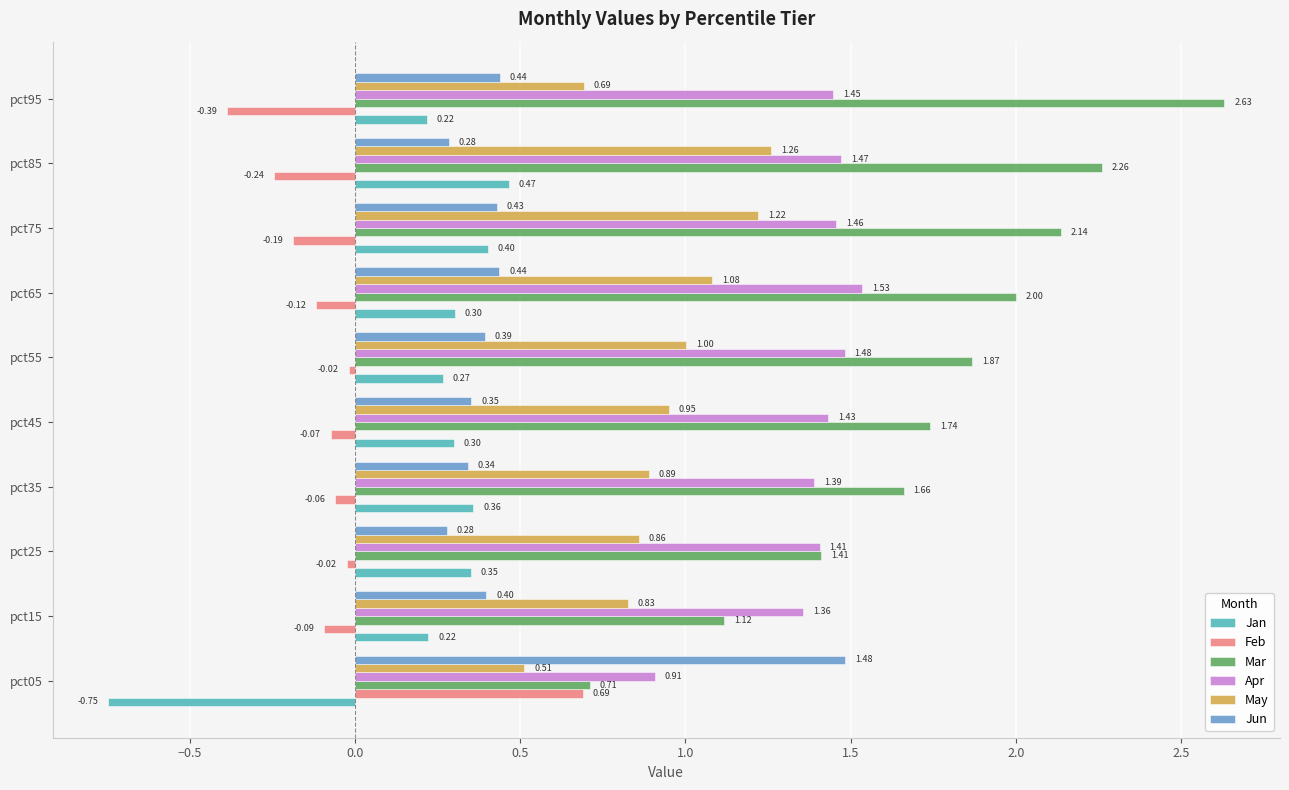

What is the difference between the highest and lowest values at pct85?

2.5